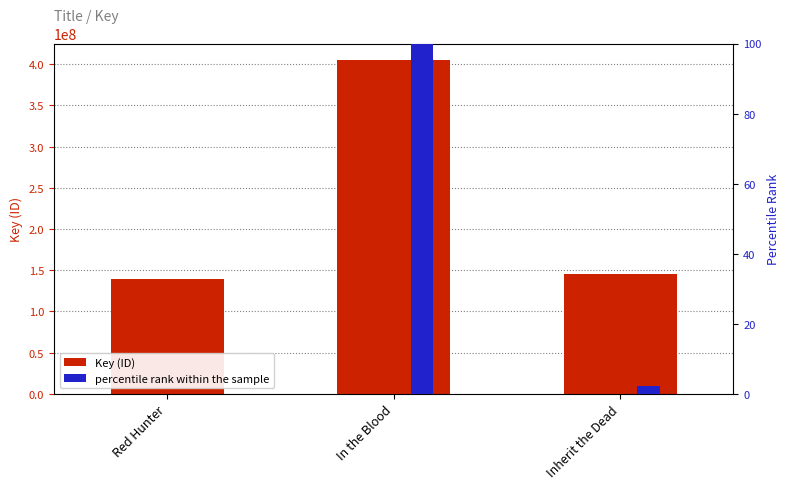

What is the label of the 1st bar from the right?

Inherit the Dead